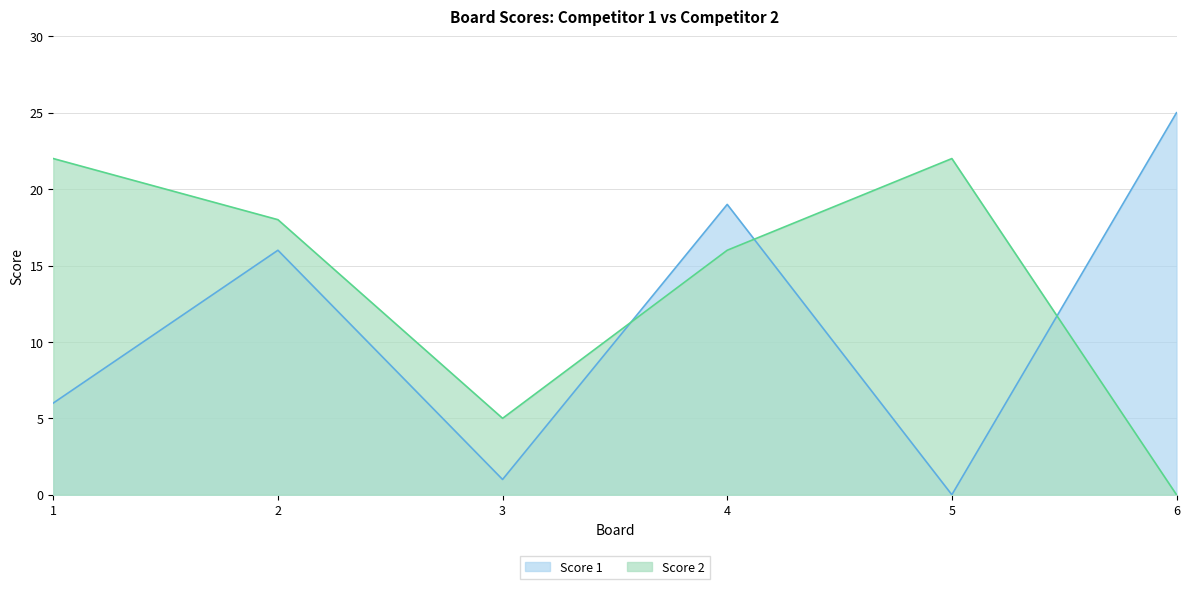

Reading right to left, list all the values displayed in this chart.

Score 1: 6=25	5=0	4=19	3=1	2=16	1=6
Score 2: 6=0	5=22	4=16	3=5	2=18	1=22